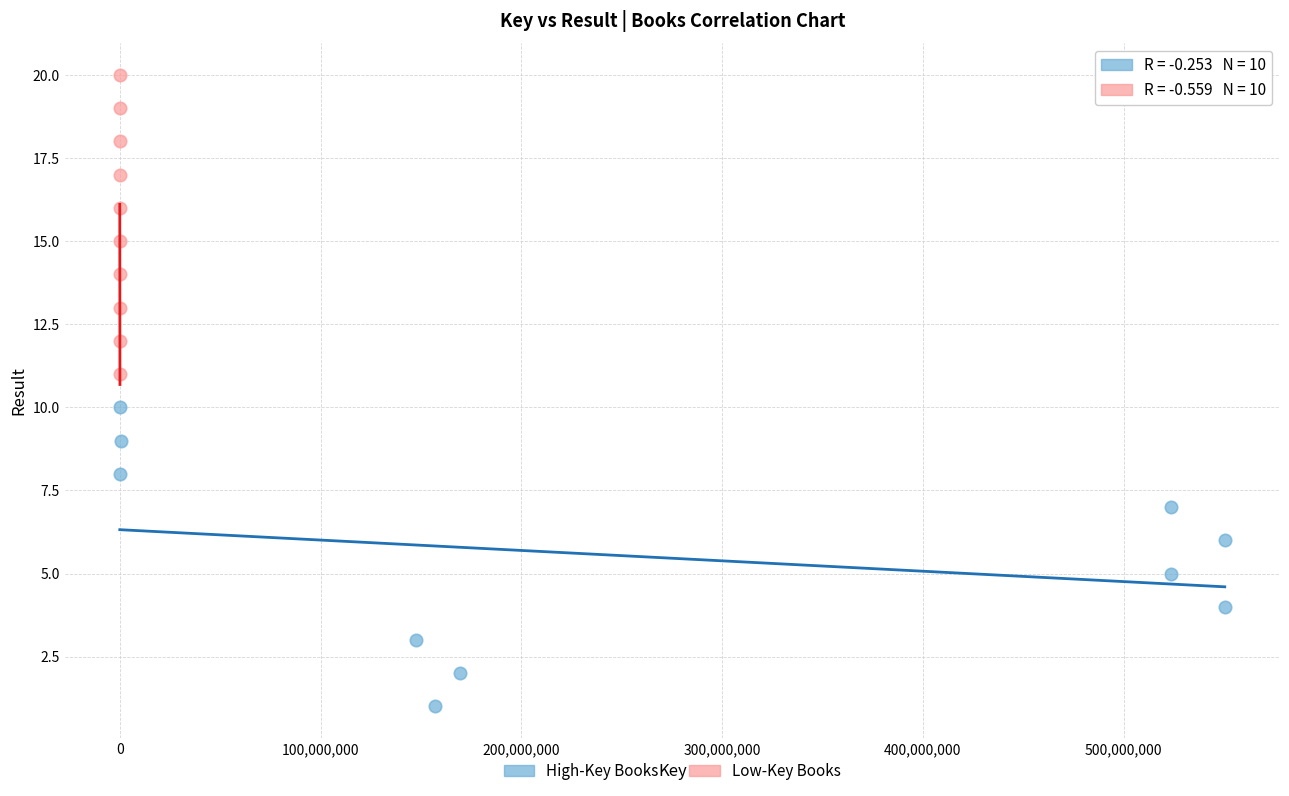

Which series contains the highest Y value?

Low-Key Books